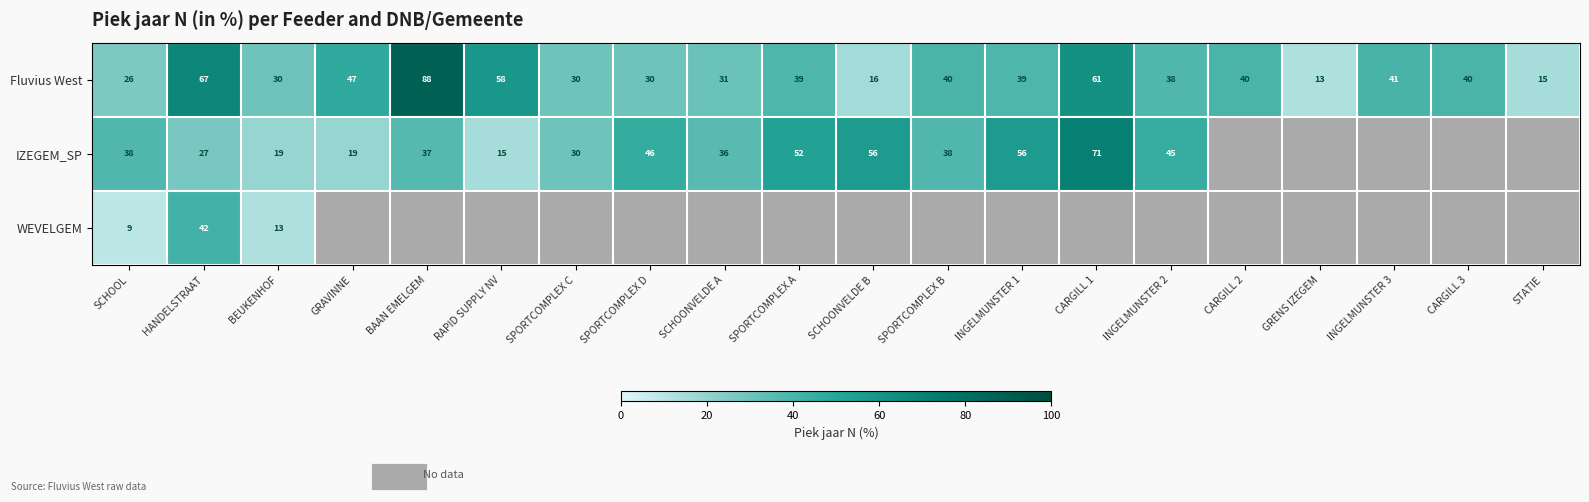

Is it true that Fluvius West equals 16 at SCHOONVELDE B?

True